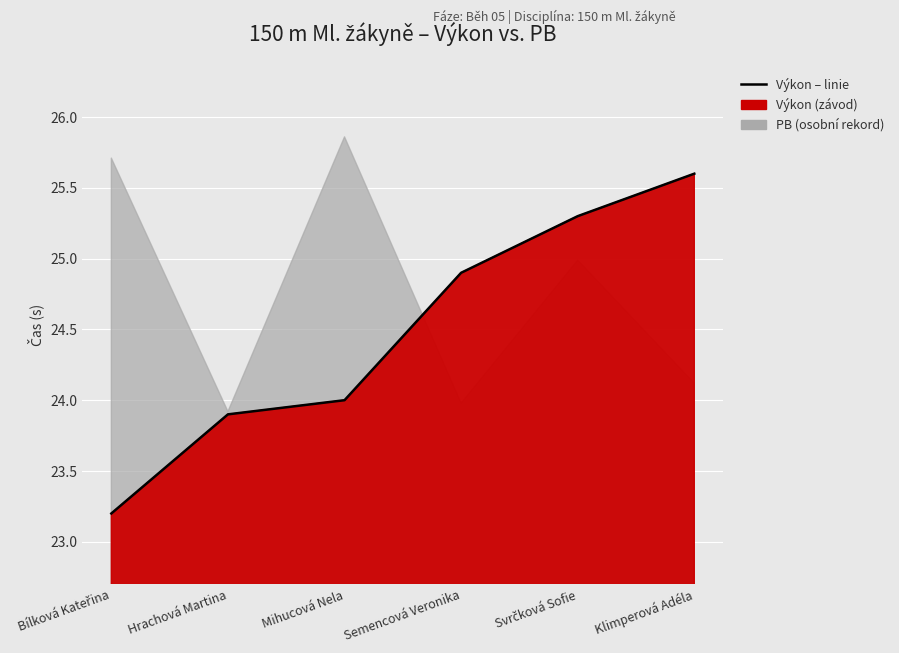

The value at Klimperová Adéla is 13.0. True or false?

False